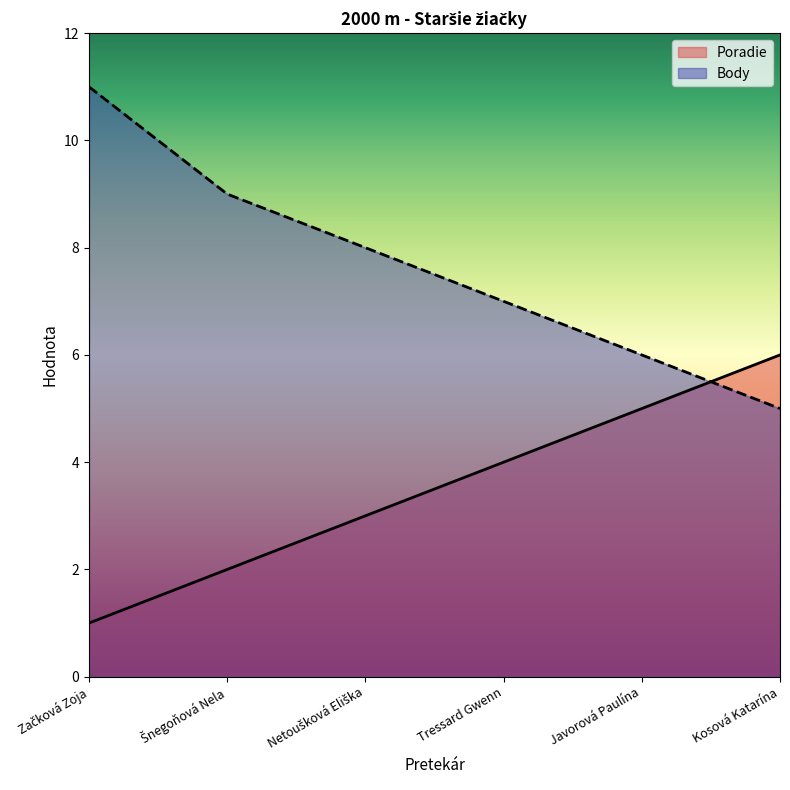

What is the lowest value of the Poradie series?

1